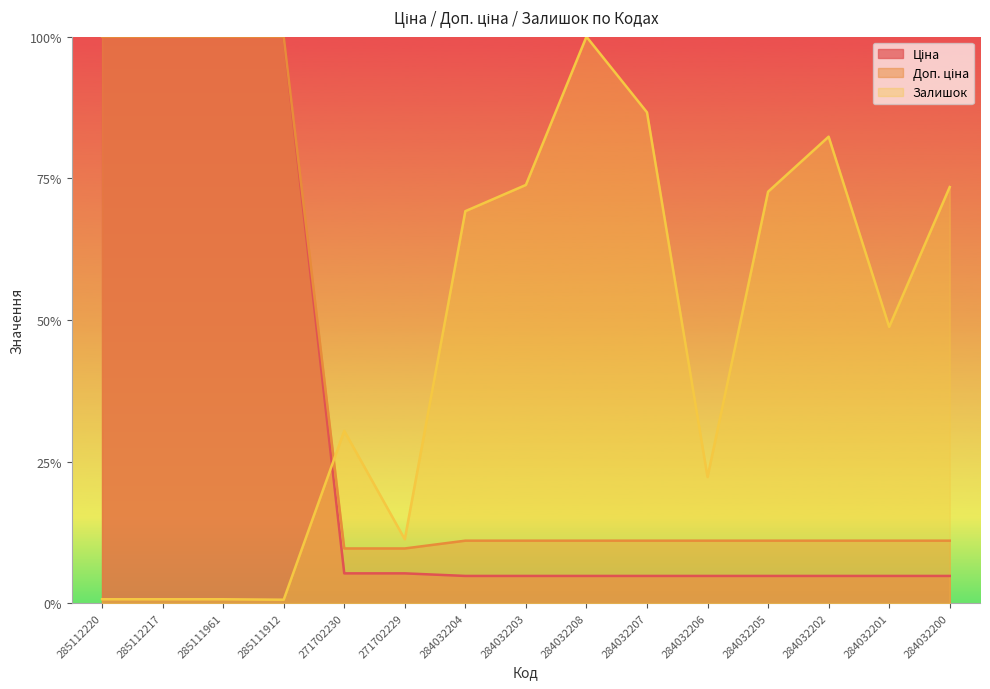

Which series ends up on top after the final intersection of Залишок and Ціна?

Залишок